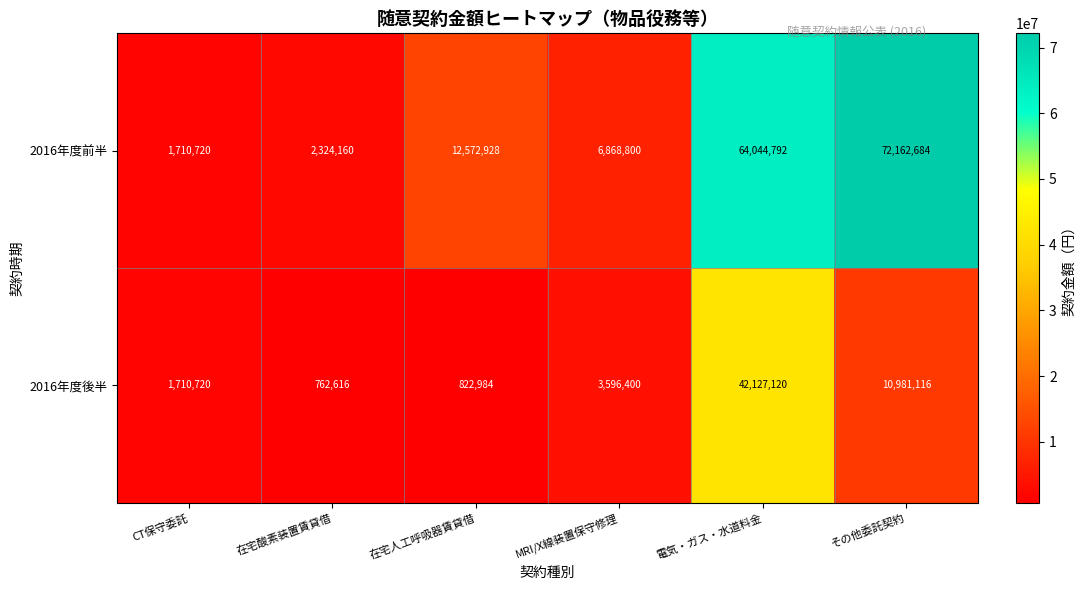

List the labels in order of 2016年度後半 value, largest first.

電気・ガス・水道料金, その他委託契約, MRI/X線装置保守修理, CT保守委託, 在宅人工呼吸器賃貸借, 在宅酸素装置賃貸借